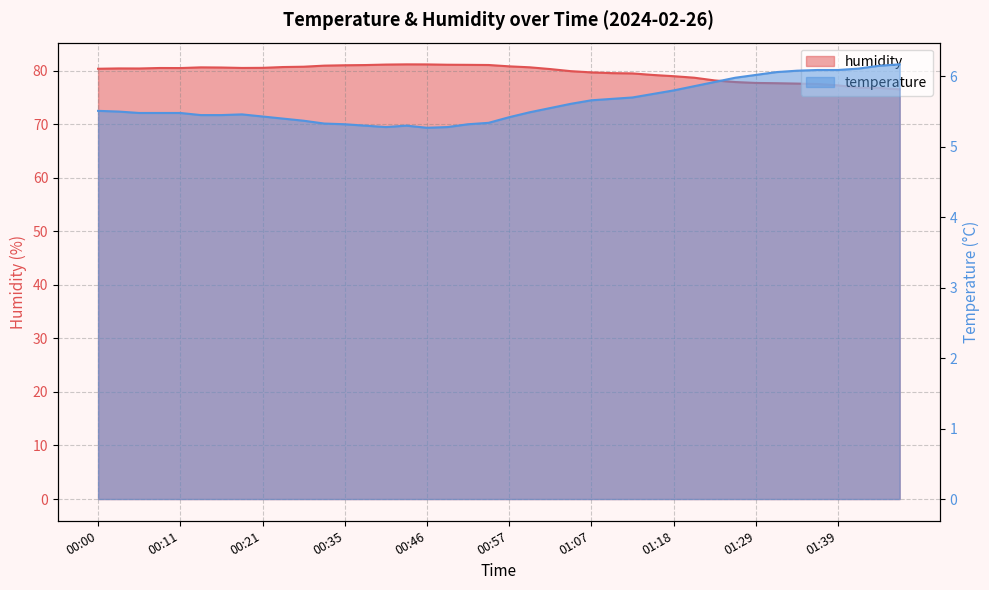

The temperature series shows 7.5 at 01:16. True or false?

False